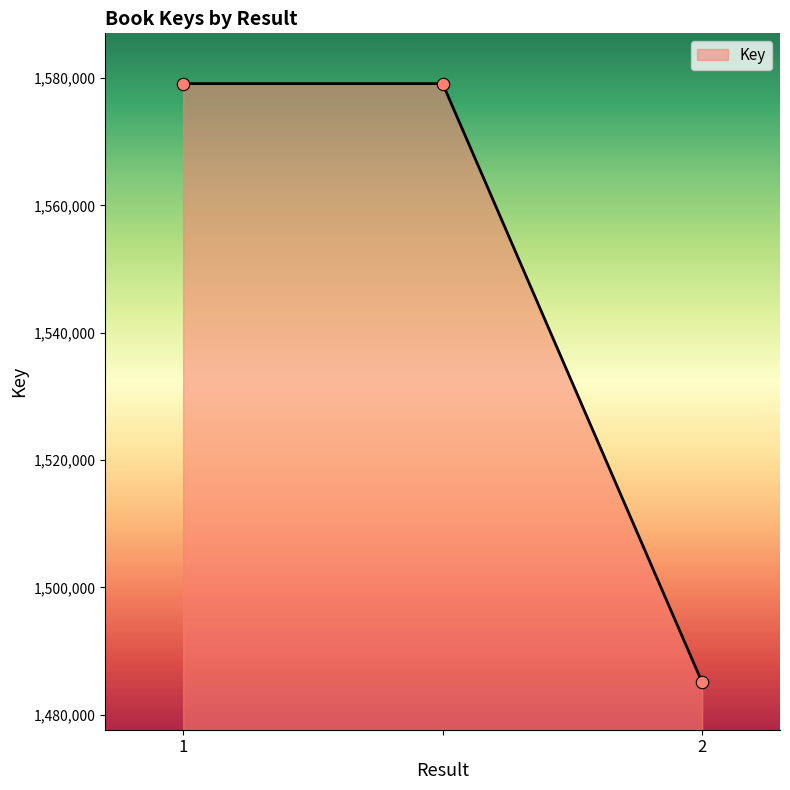

What is the smallest value displayed?

1485087